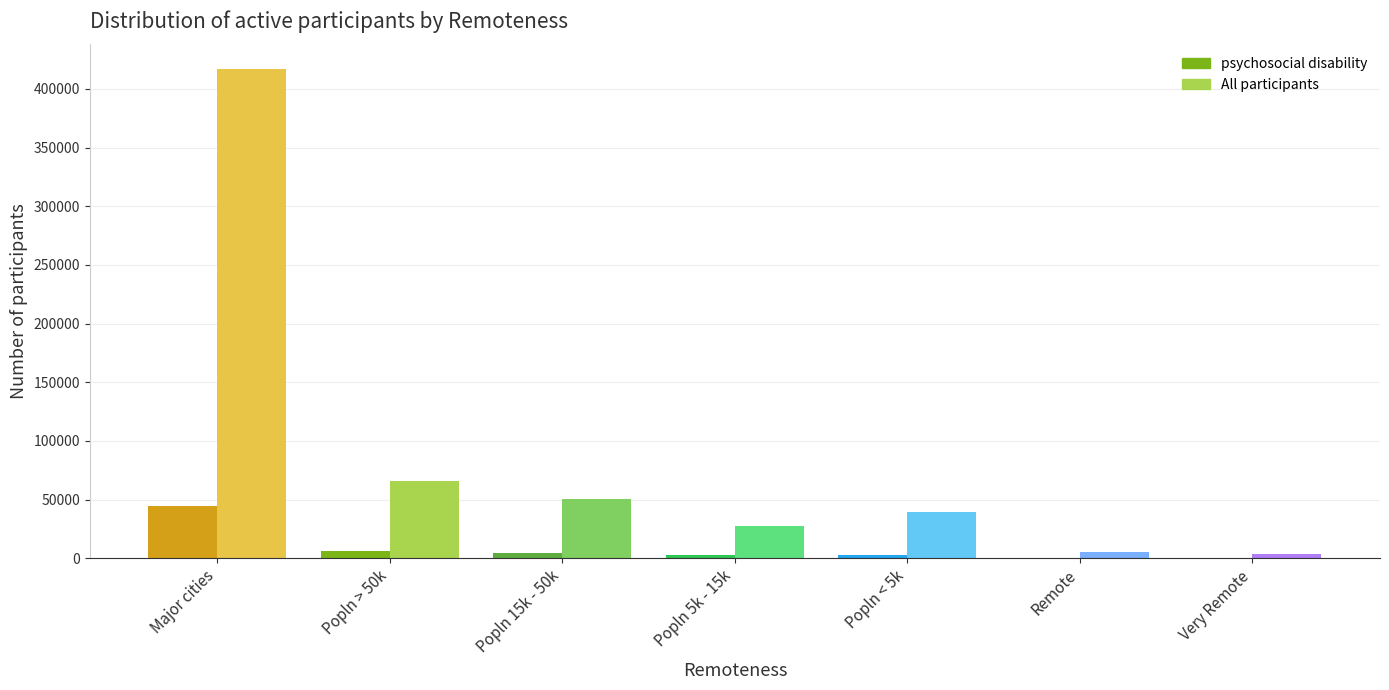

What is the average value of the psychosocial disability series?

8857